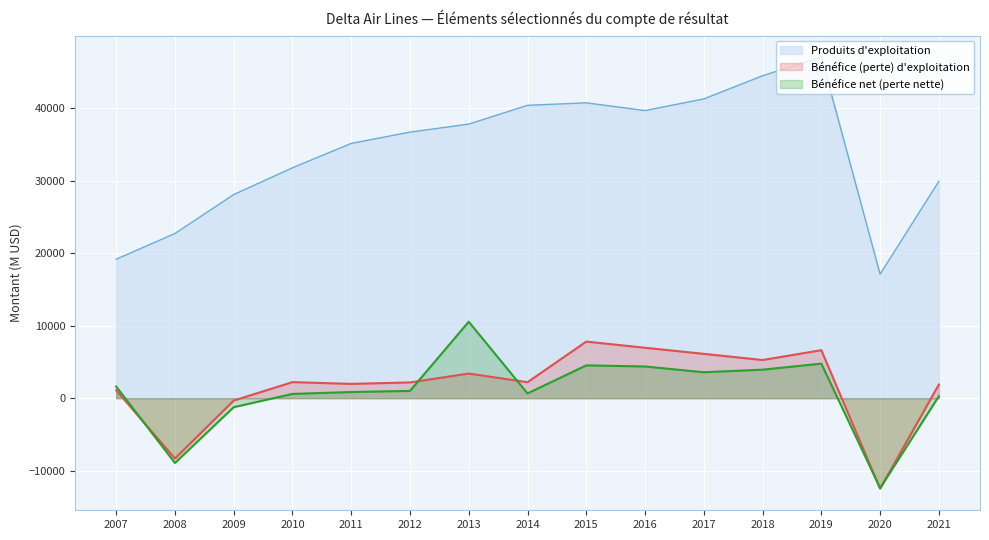

Rank the series by their maximum value, from highest to lowest.

Produits d'exploitation, Bénéfice net (perte nette), Bénéfice (perte) d'exploitation